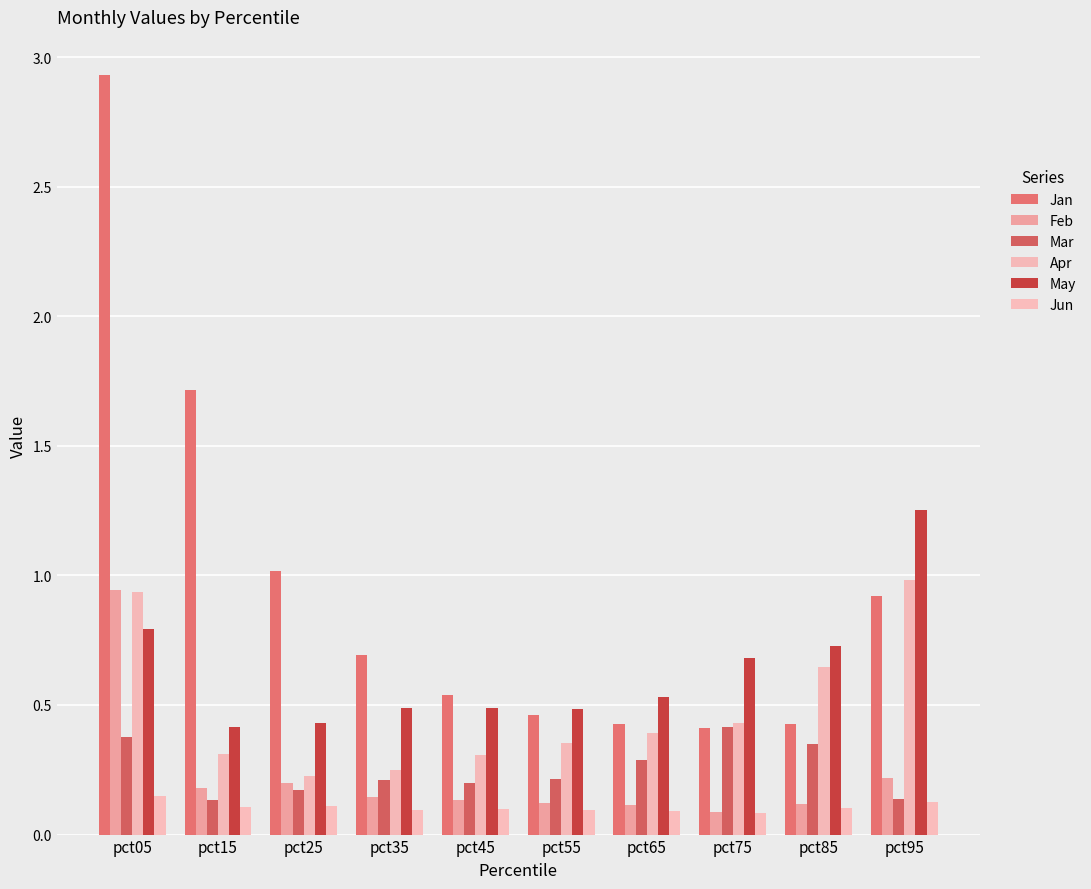

What is the difference between the maximum and minimum values in the Apr series?

0.8